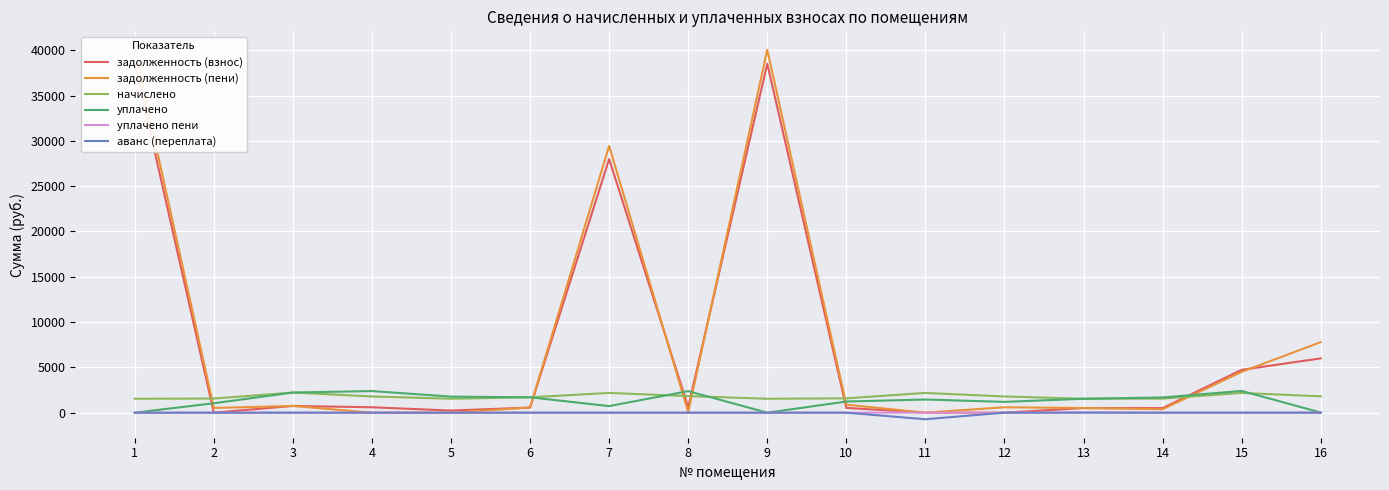

How many data points in начислено are less than 1788?

8